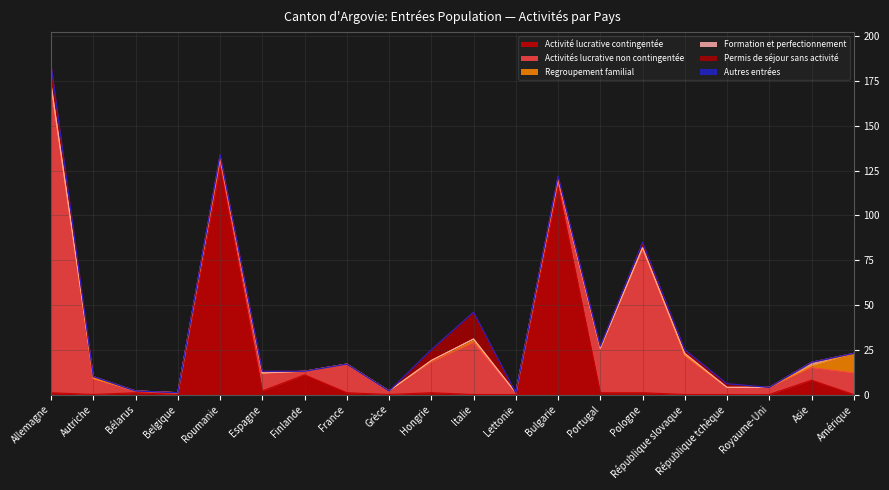

What is the average value of the Activité lucrative contingentée series?

14